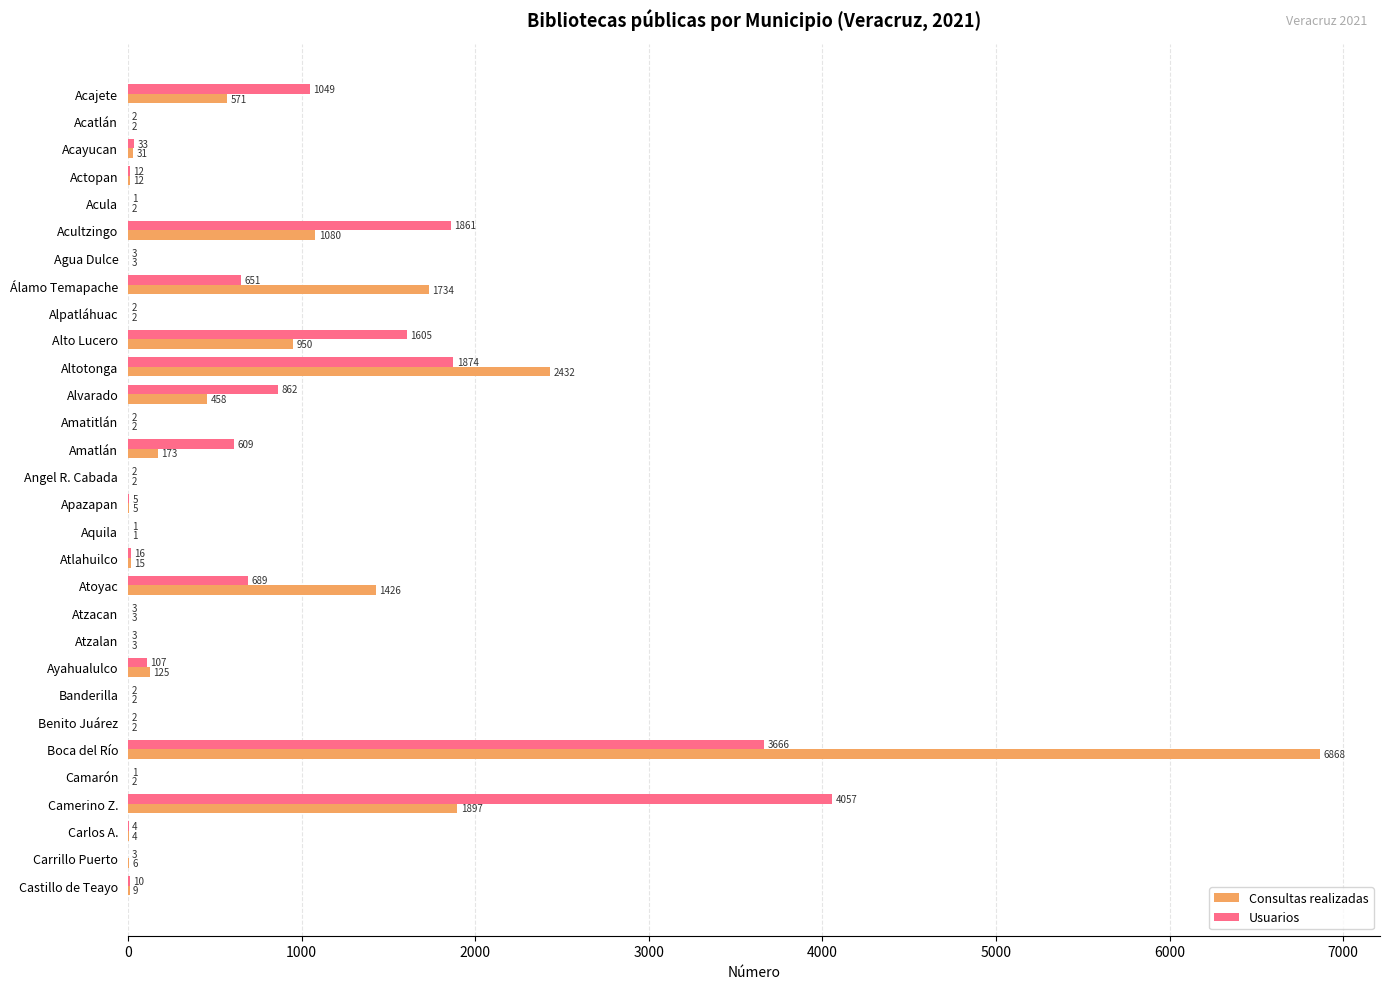

What is the maximum value shown in the chart?

6868